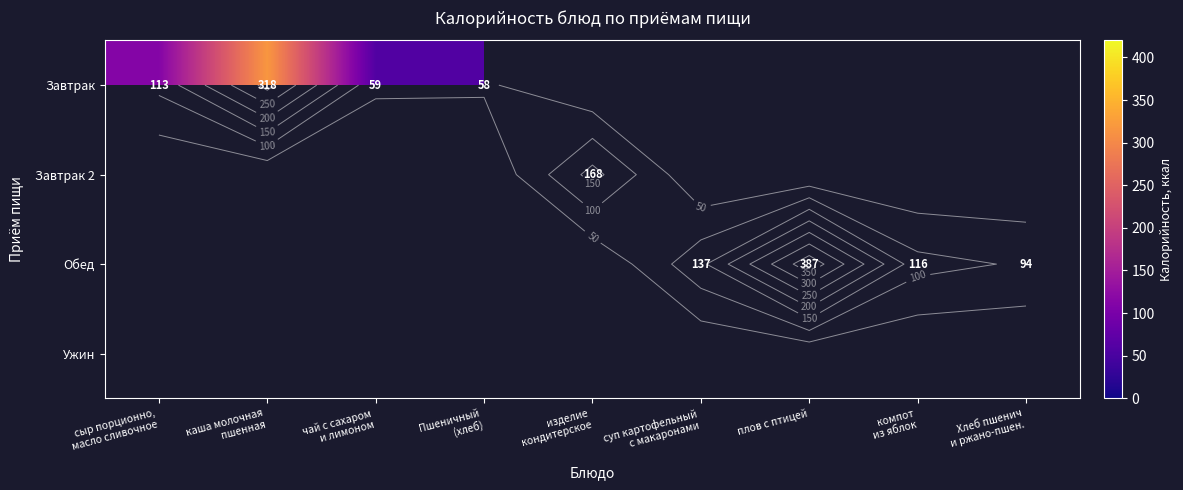

List the series in order of their peak value, highest first.

Обед, Завтрак, Завтрак 2, Ужин